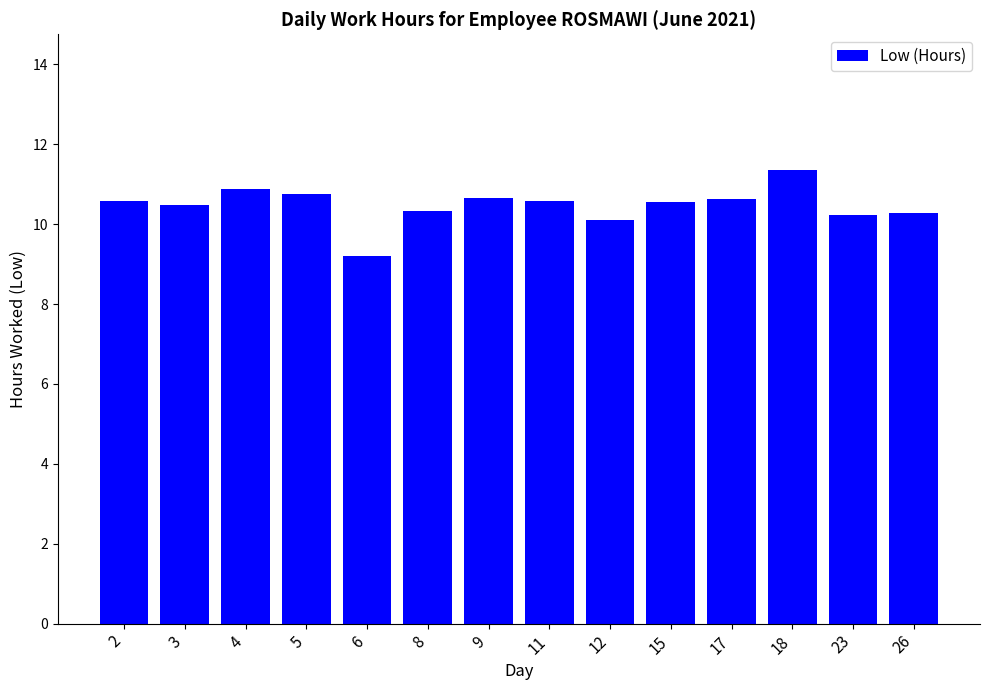

Approximately how many times larger is the value at 23 compared to 11?

1.0